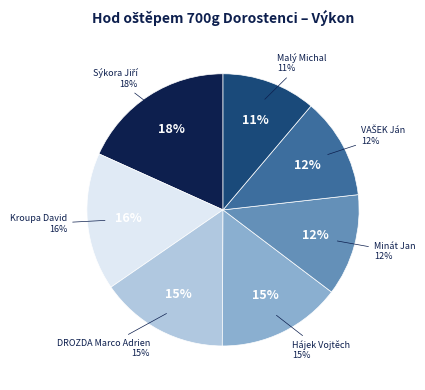

Between VAŠEK Ján and Minát Jan, which is larger?

Minát Jan